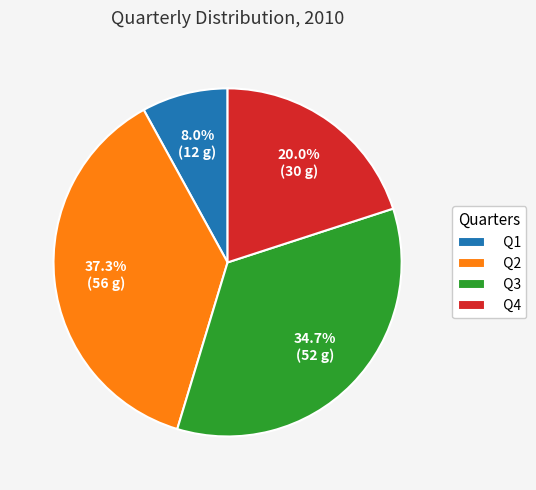

What percentage is NOT represented by Q4?

80.0%